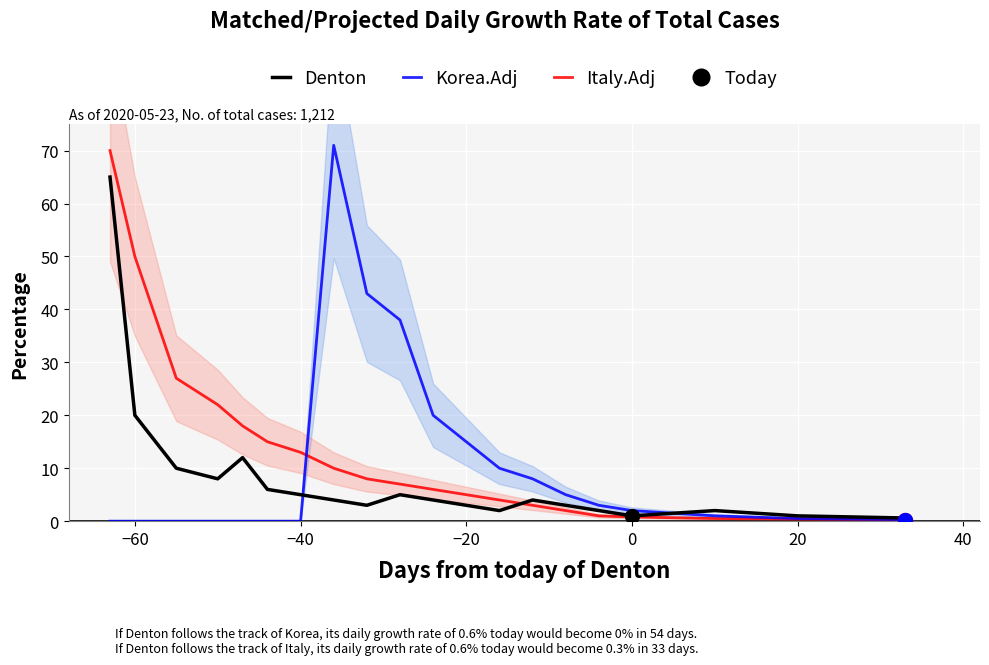

What is the sum of all Denton values?

160.6